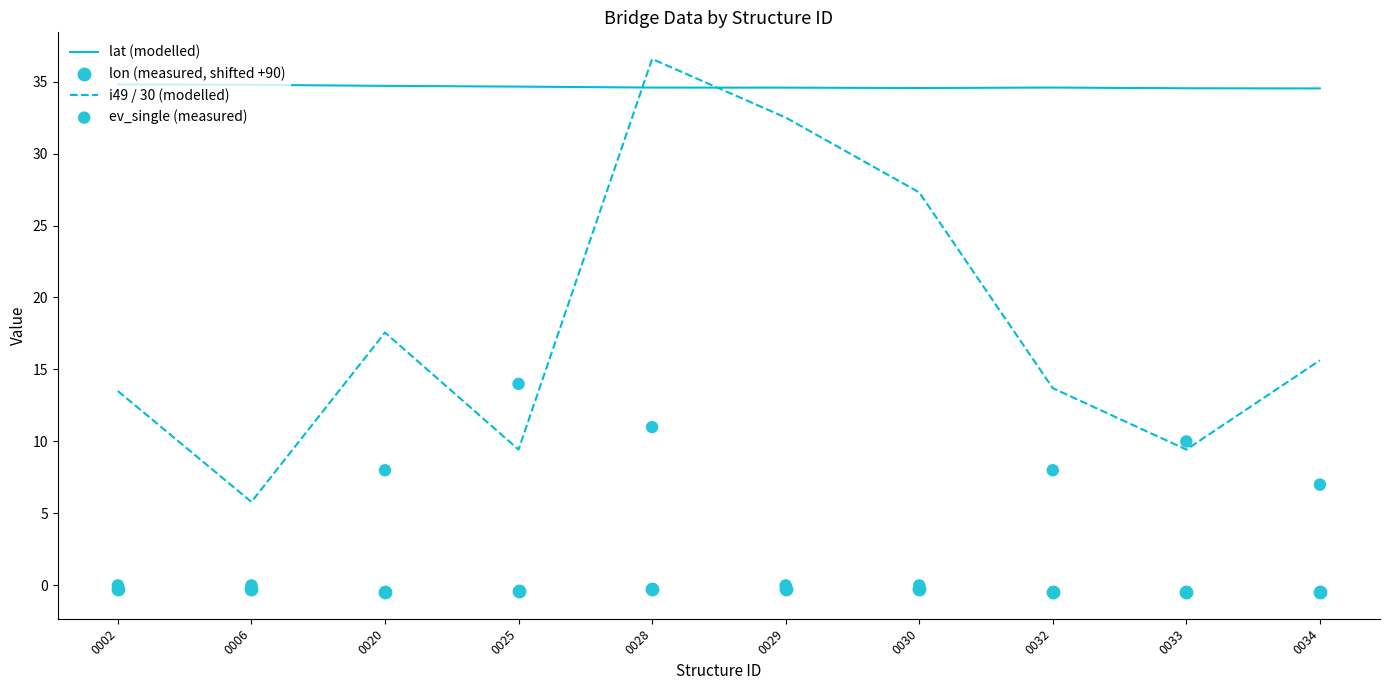

At which category is the sum across all series the highest?

0028